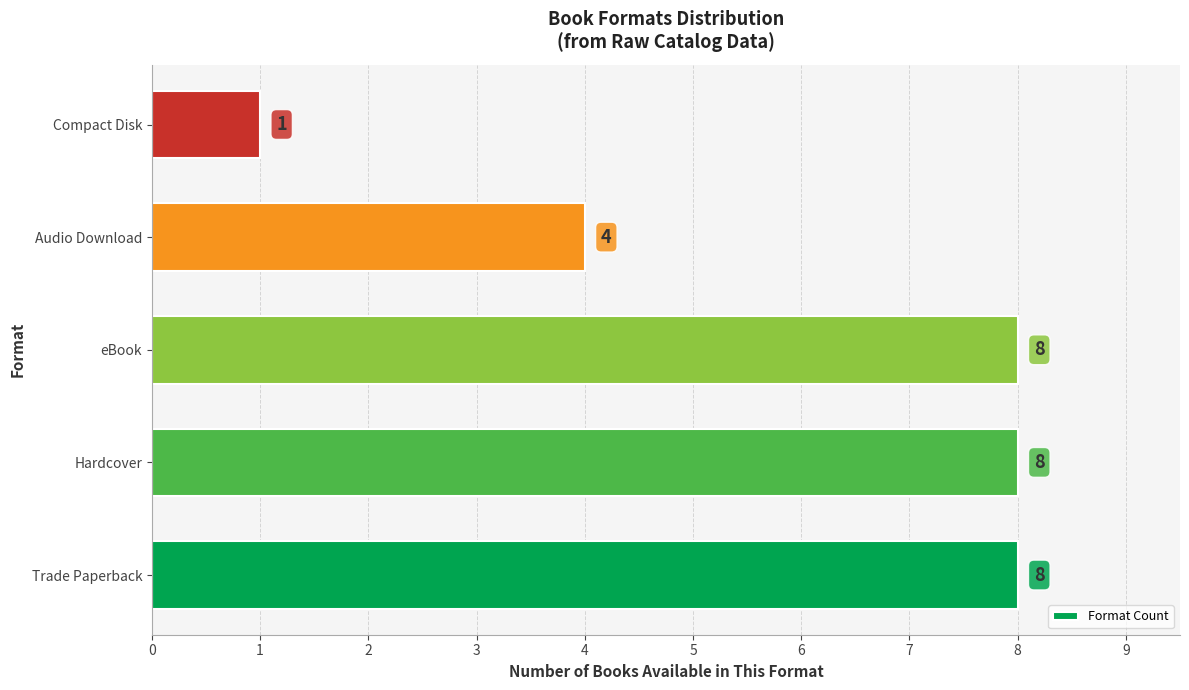

Between Hardcover and Compact Disk, which is larger?

Hardcover